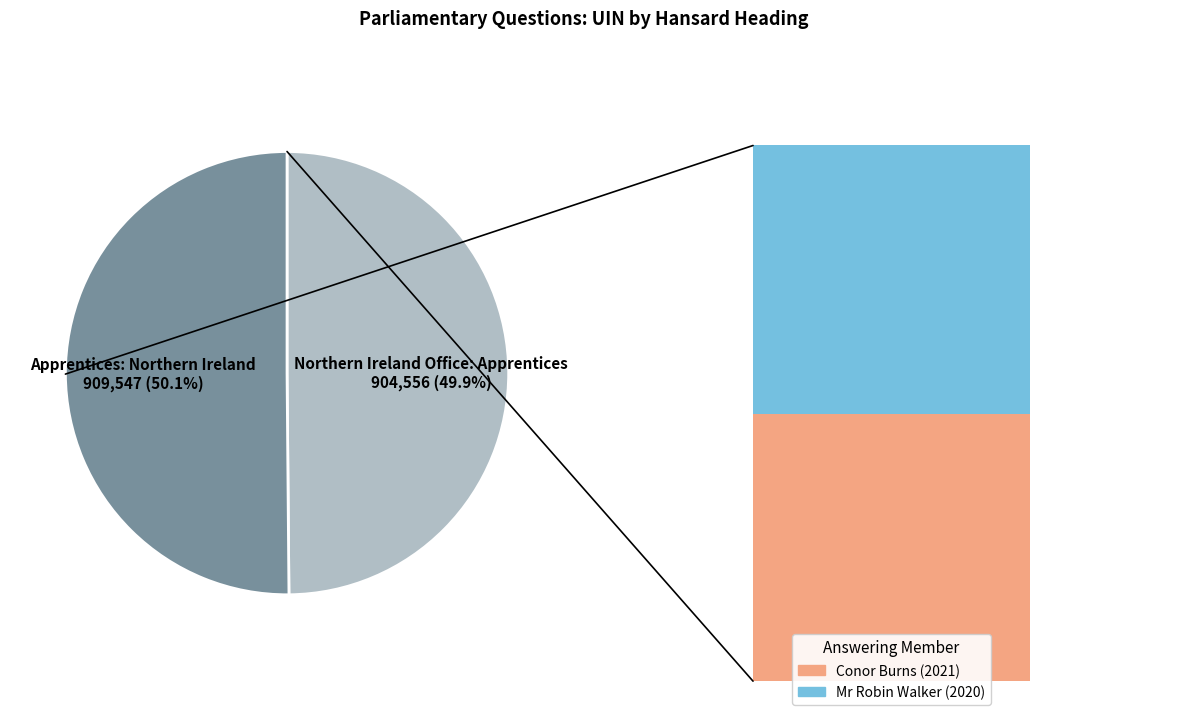

True or false: Northern Ireland Office: Apprentices accounts for 50% of the total.

True